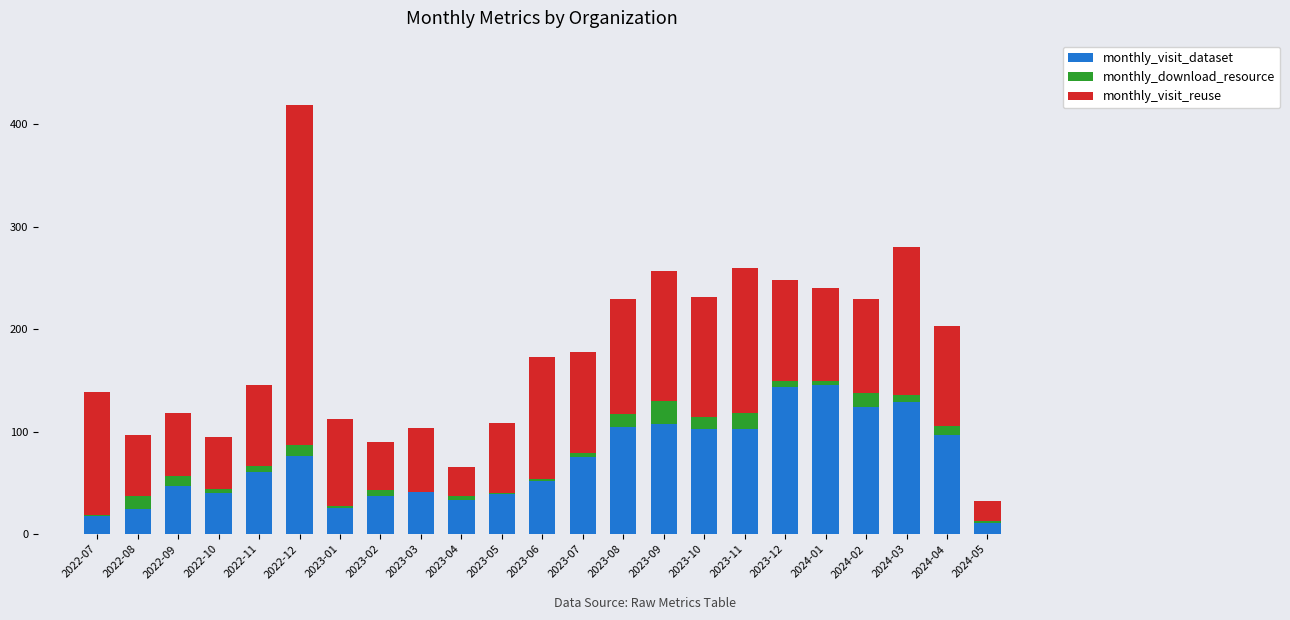

At which category is the sum across all series the highest?

2022-12